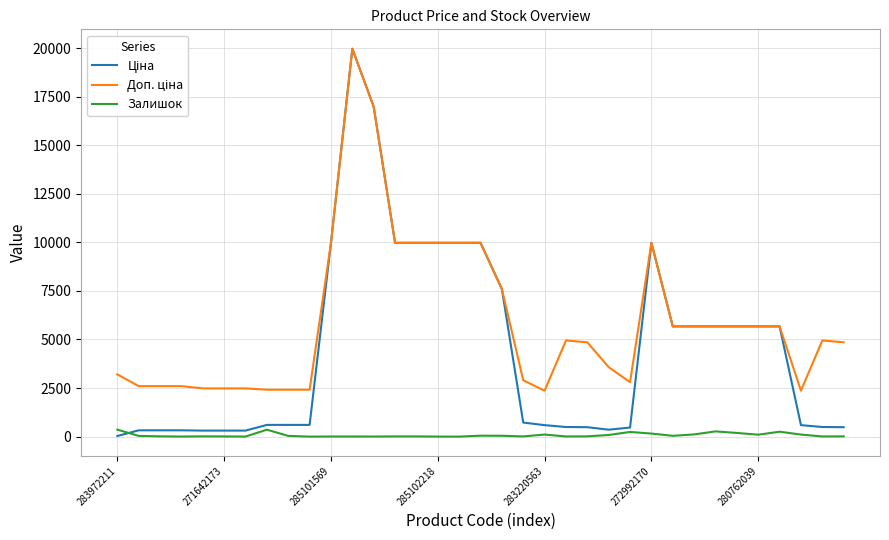

What is the maximum value shown in the chart?

19964.2